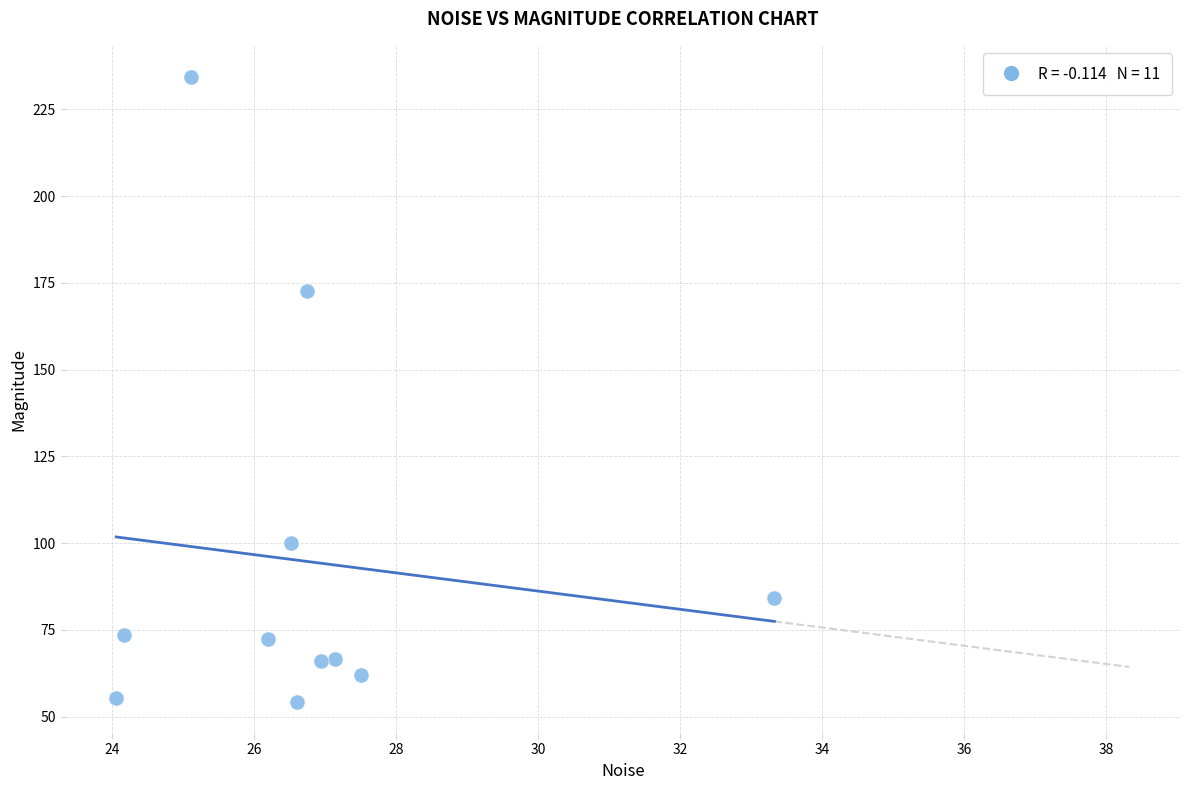

What is the average X value?

26.8